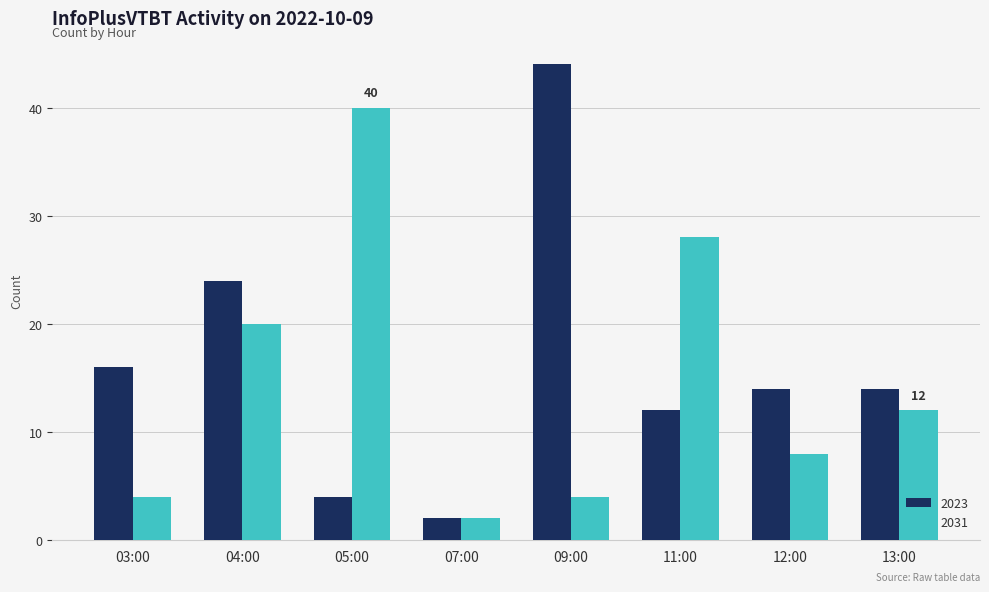

Reading left to right, extract all data points from this chart.

2023: 03:00=16	04:00=24	05:00=4	07:00=2	09:00=44	11:00=12	12:00=14	13:00=14
2031: 03:00=4	04:00=20	05:00=40	07:00=2	09:00=4	11:00=28	12:00=8	13:00=12